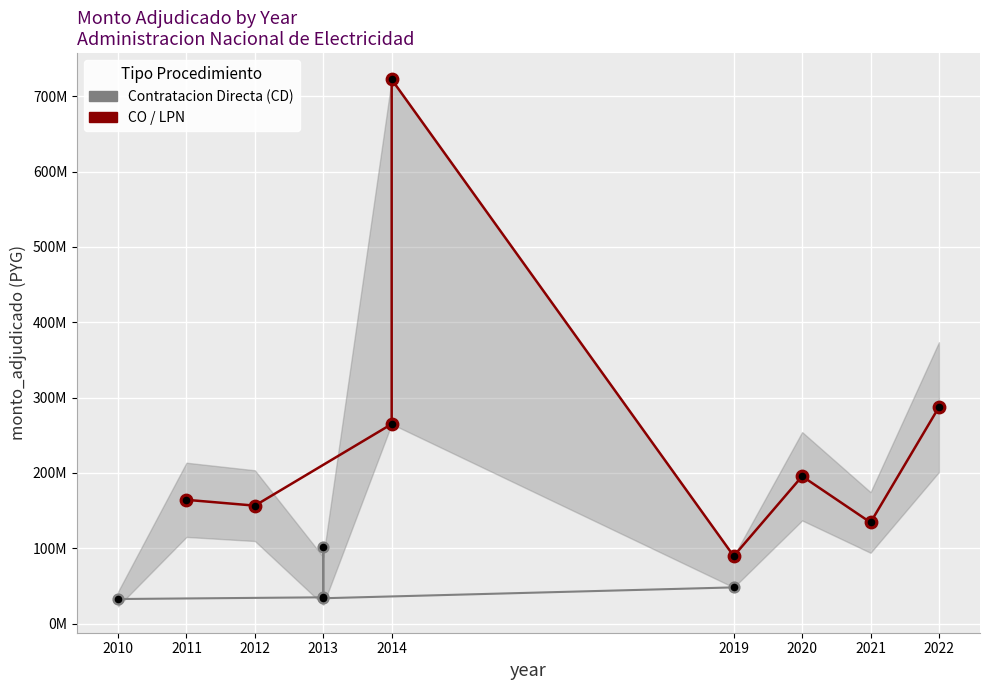

Between 2011 and 2014, which is larger?

2014